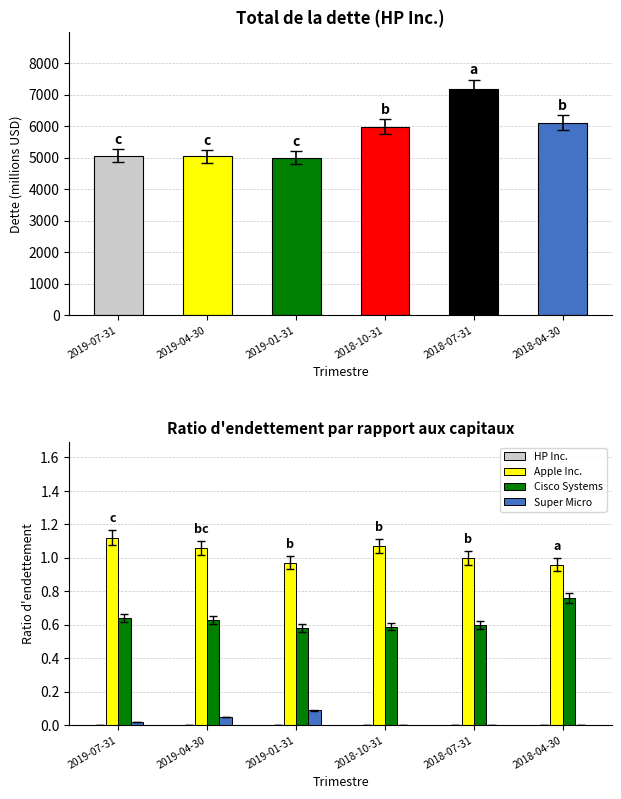

List the series in order of their peak value, highest first.

Total de la dette, Apple Inc., Cisco Systems, Super Micro, HP Inc.